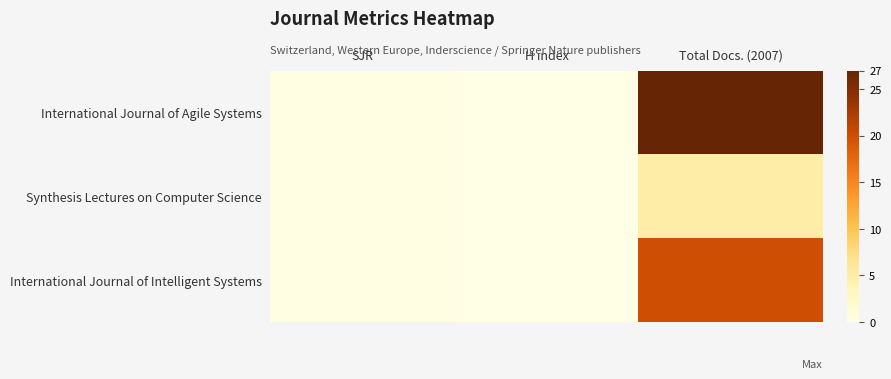

Which label corresponds to the largest value in the chart?

Total Docs. (2007)